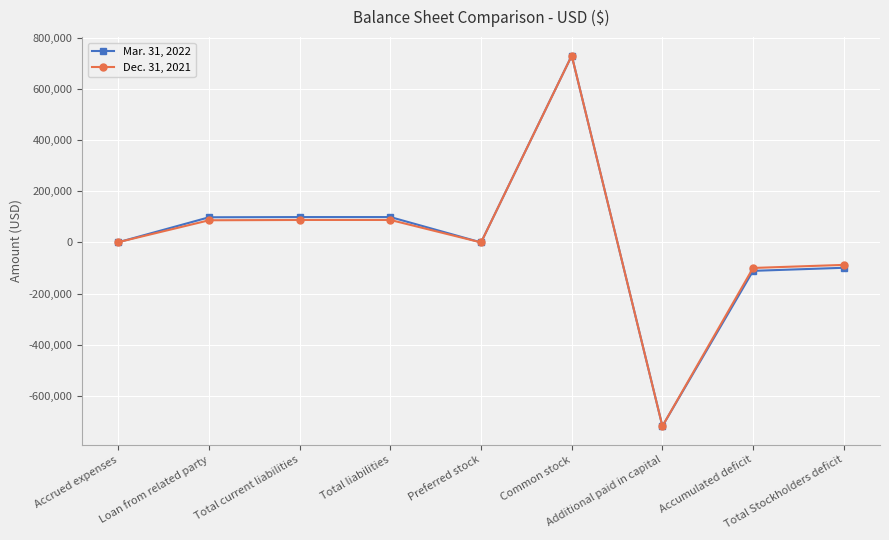

How many data points in Mar. 31, 2022 are less than 800?

4